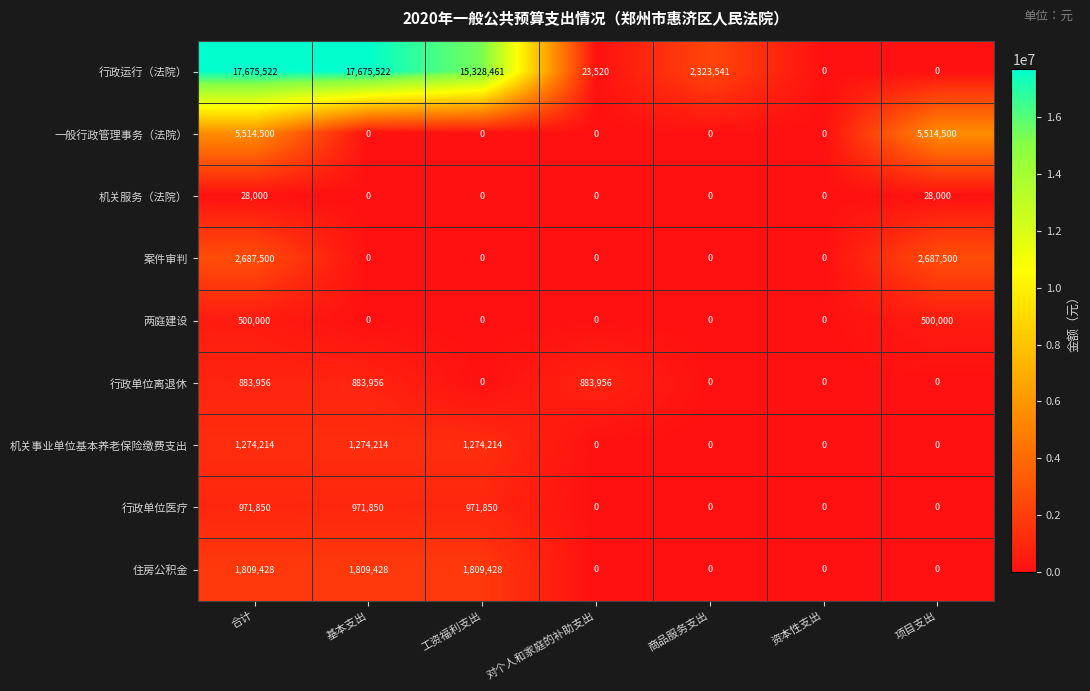

Which series has the largest range (max minus min)?

行政运行（法院）